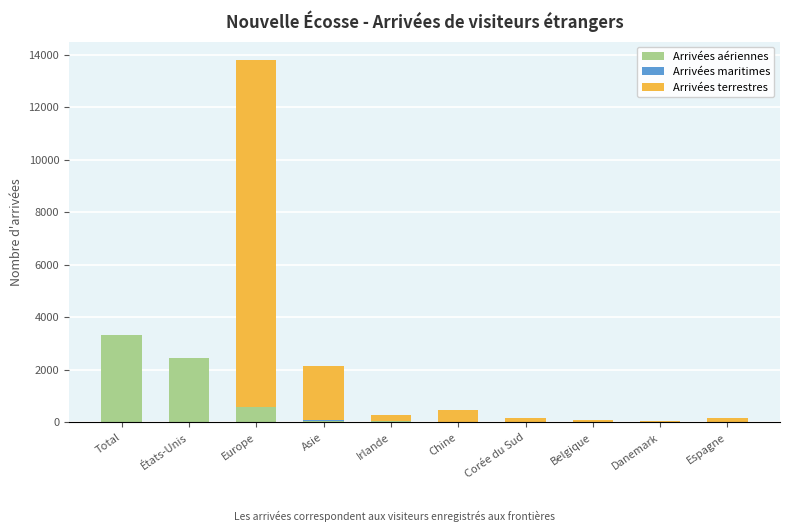

What is the maximum value for Arrivées aériennes?

3327